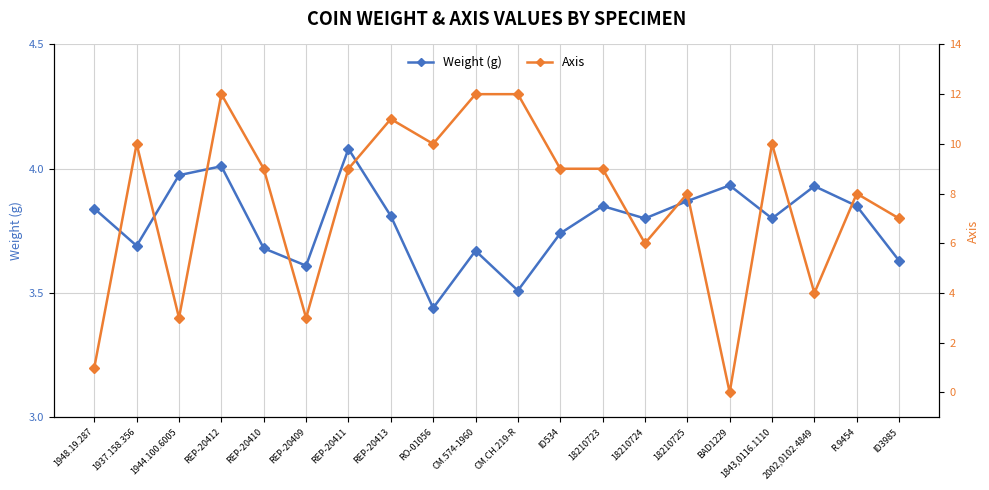

What is the sum of all Weight (g) values?

75.7